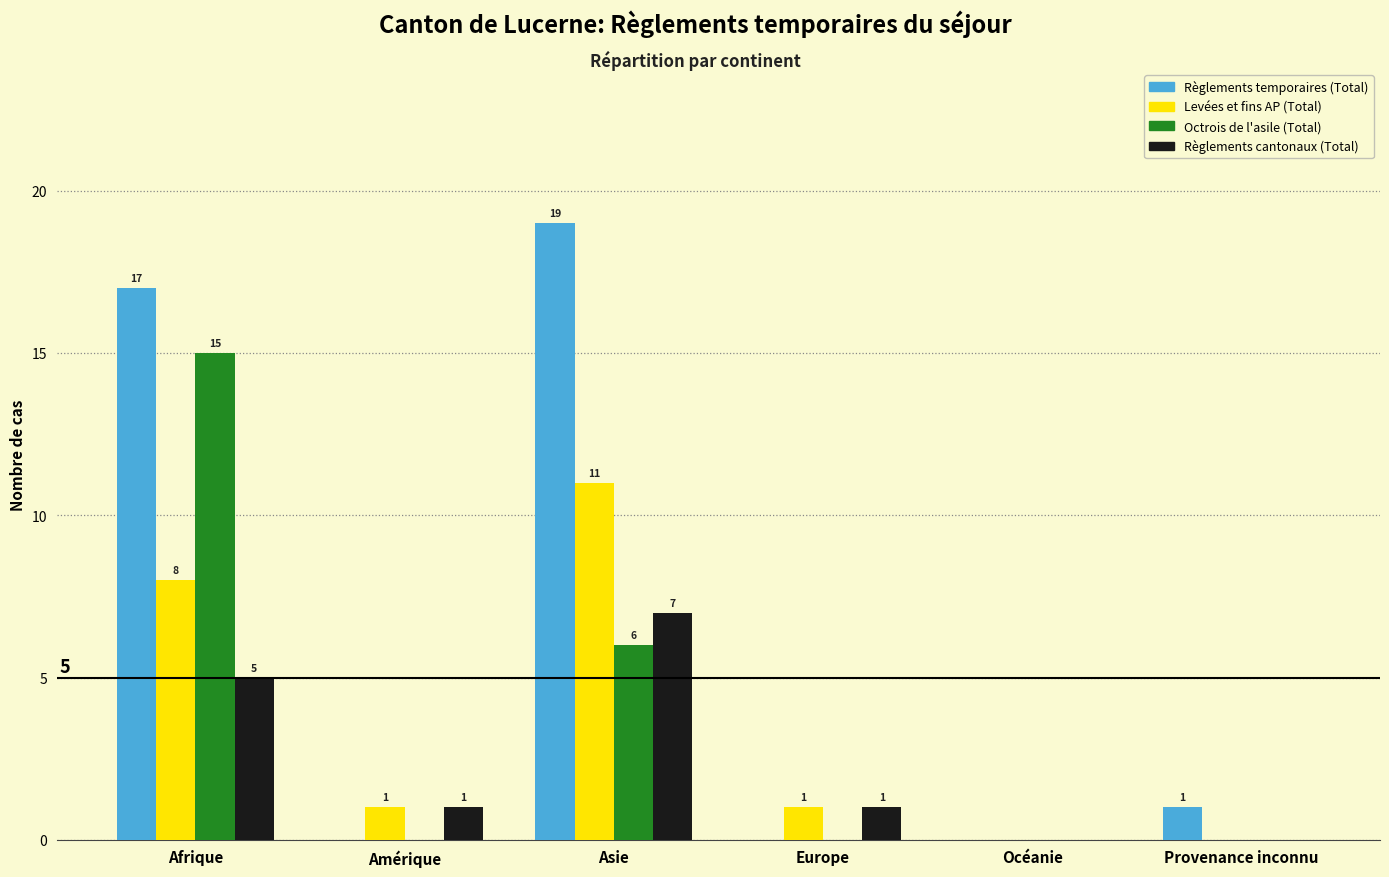

Reading left to right, transcribe all the data shown in this chart.

Règlements temporaires (Total): Afrique=17	Amérique=0	Asie=19	Europe=0	Océanie=0	Provenance inconnu=1
Levées et fins AP (Total): Afrique=8	Amérique=1	Asie=11	Europe=1	Océanie=0	Provenance inconnu=0
Octrois de l'asile (Total): Afrique=15	Amérique=0	Asie=6	Europe=0	Océanie=0	Provenance inconnu=0
Règlements cantonaux (Total): Afrique=5	Amérique=1	Asie=7	Europe=1	Océanie=0	Provenance inconnu=0